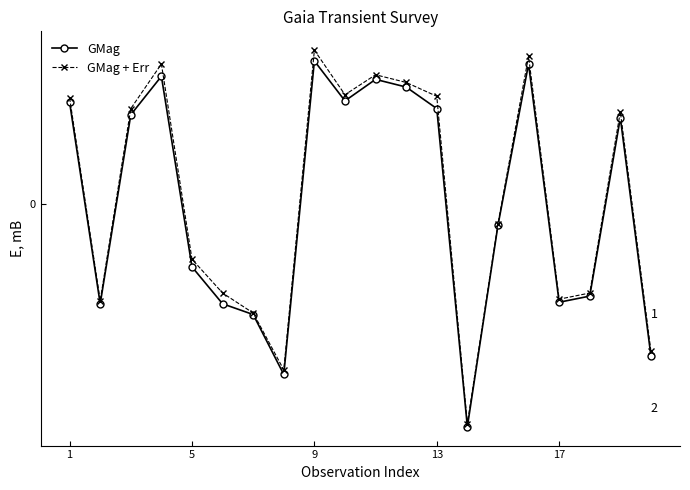

What is the difference between the maximum and minimum values in the GMag + Err series?

24.3